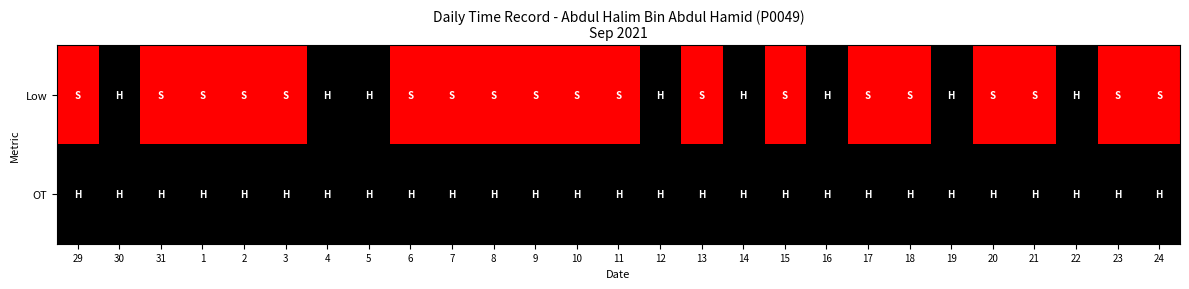

Between 29 and 3, which is larger?

29